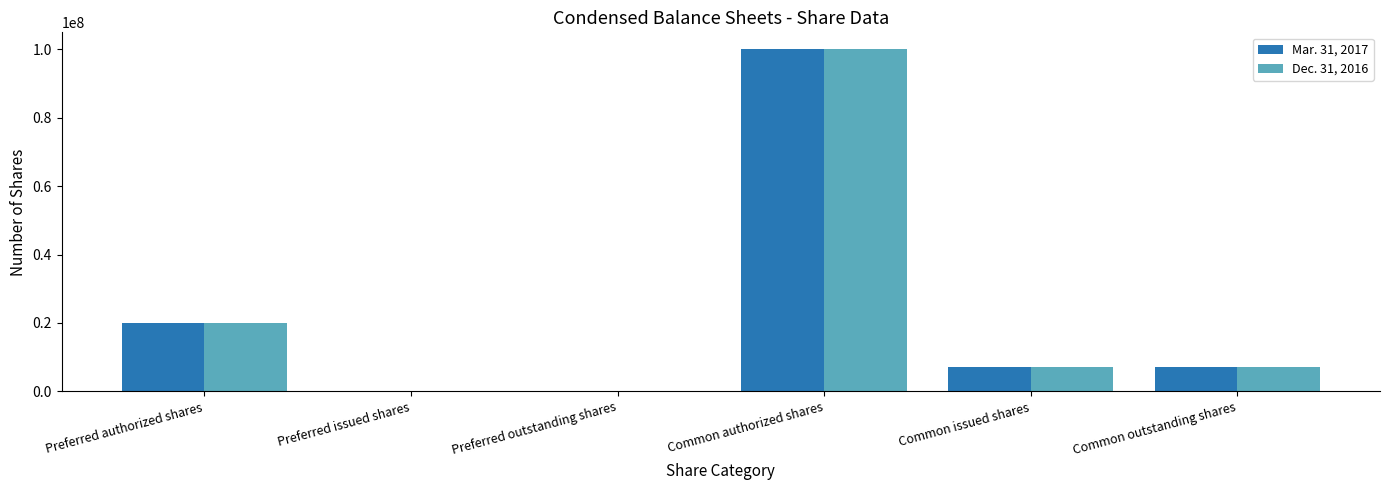

Which category has the highest value in the Dec. 31, 2016 series?

Common authorized shares